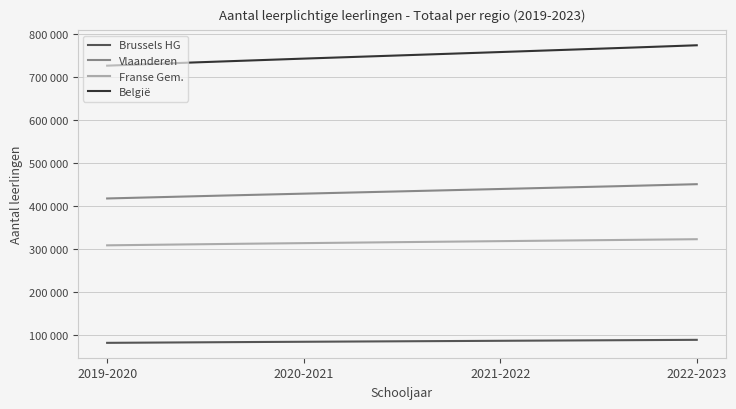

Which series has the largest total across all categories?

België